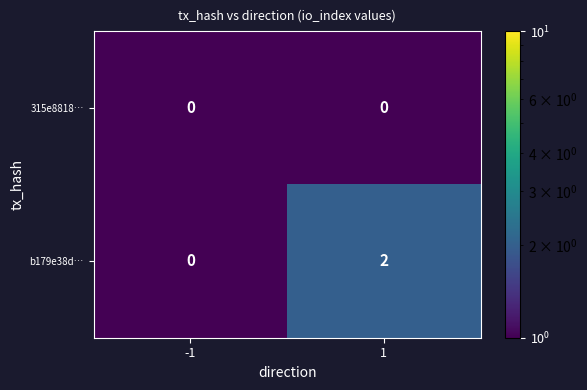

Which series has the largest total across all categories?

b179e38d…